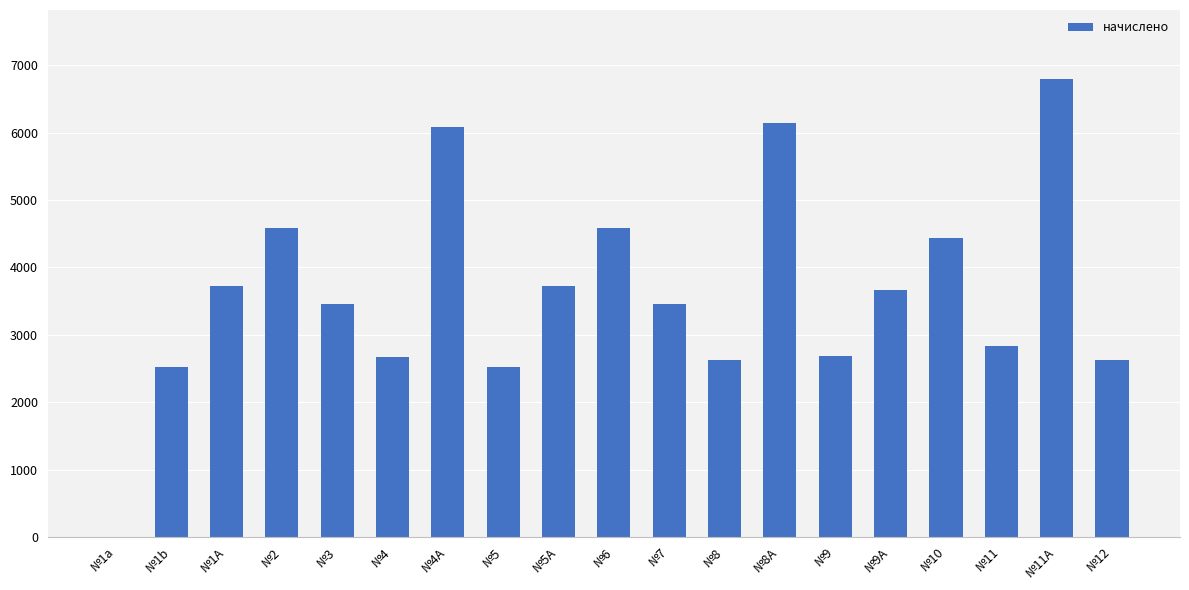

Count the number of categories in the chart.

19